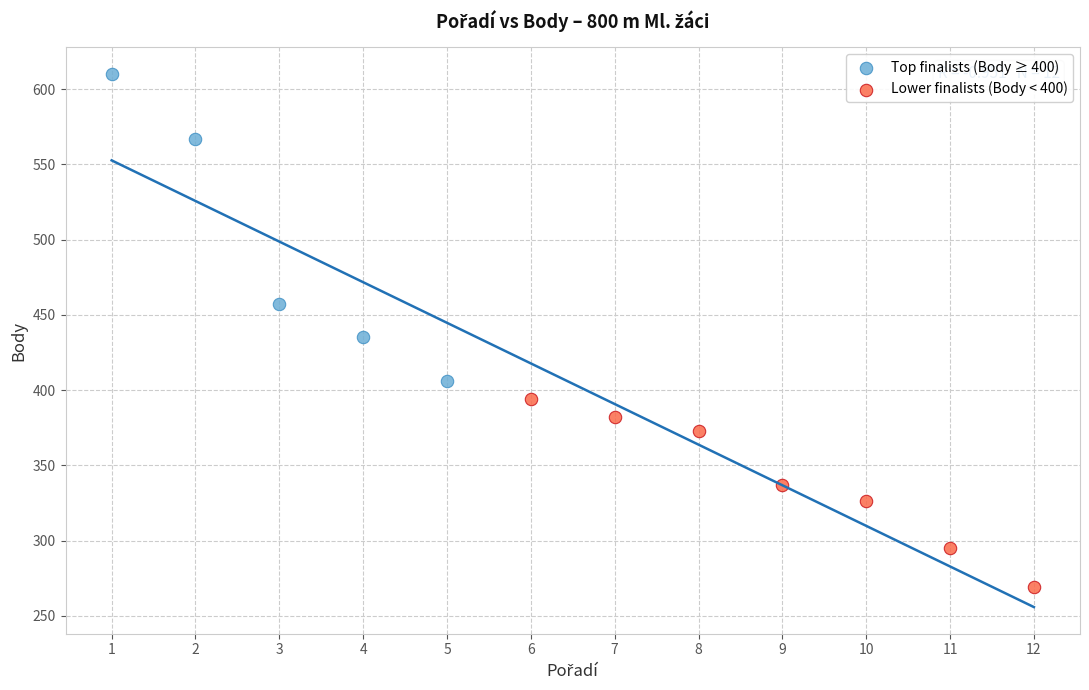

Which series reaches the minimum Y coordinate?

Lower finalists (Body < 400)